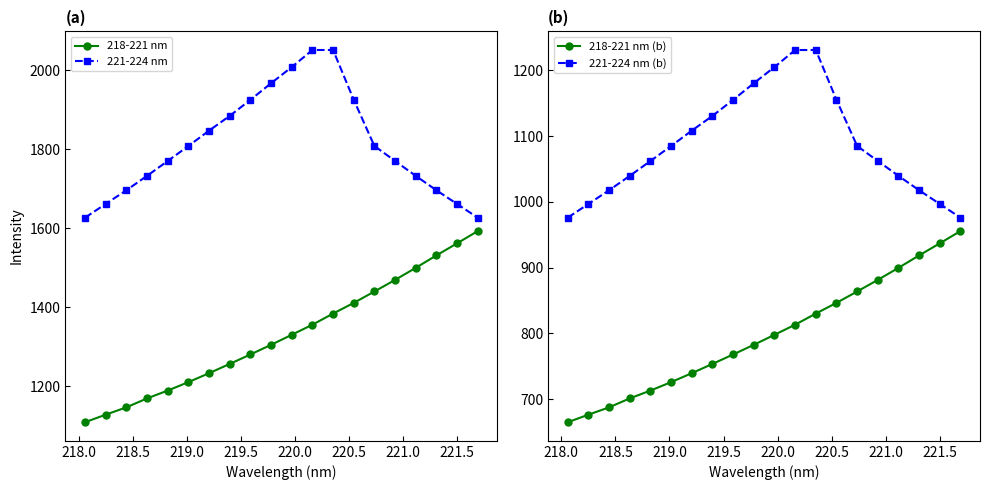

What is the value of the 218-221 nm point at the 15th from the left?

1439.5